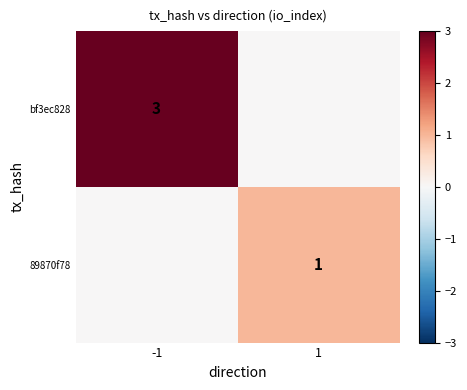

The bf3ec828 series shows 5 at -1. True or false?

False